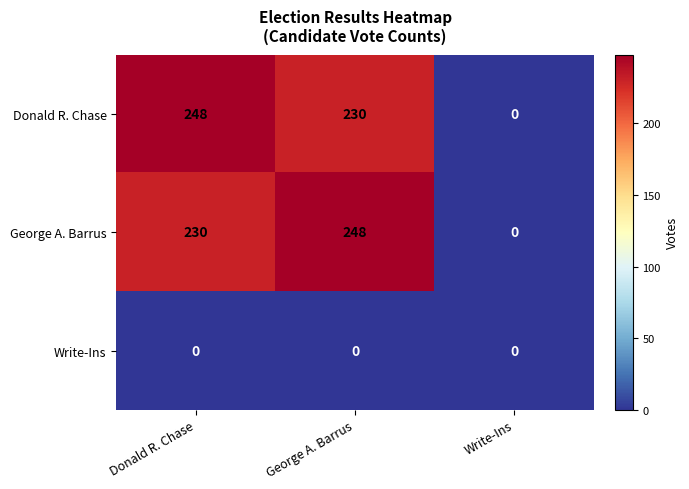

Is the value of Donald R. Chase at George A. Barrus greater than the value of George A. Barrus at Write-Ins?

Yes